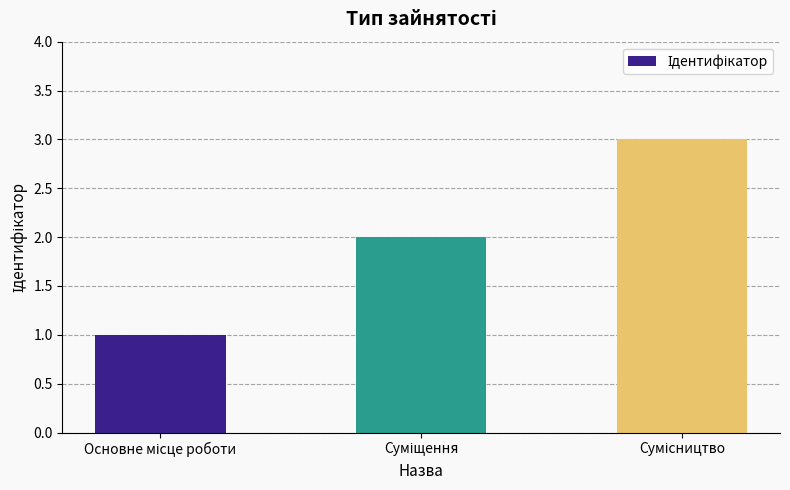

What is the average value?

2